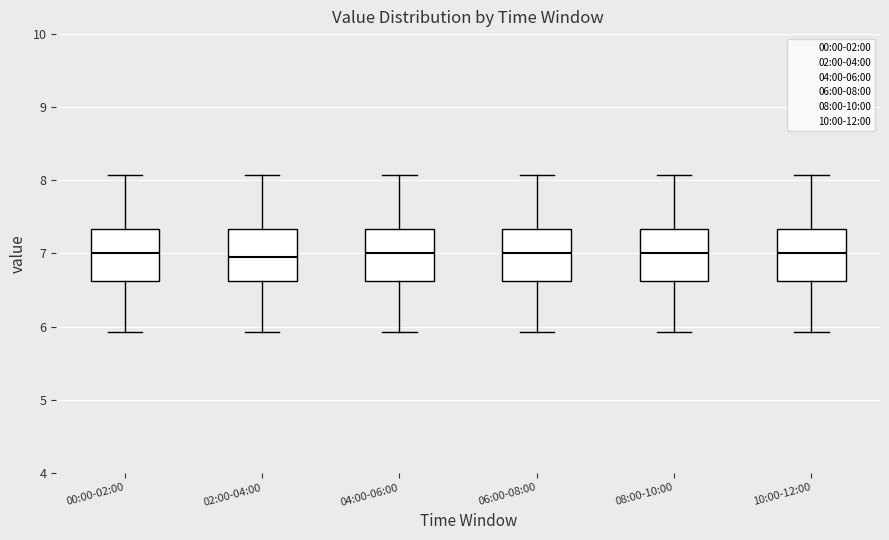

Reading left to right, transcribe this box plot: for each box, give where its median line is, the range the box spans, and where its two whiskers end, as read against the y-axis. The values are not printed on the chart, so give them approximately, as read against the axis.

00:00-02:00: median 7.0, box 6.6 to 7.3, whiskers 5.9 to 8.1
02:00-04:00: median 7.0, box 6.6 to 7.3, whiskers 5.9 to 8.1
04:00-06:00: median 7.0, box 6.6 to 7.3, whiskers 5.9 to 8.1
06:00-08:00: median 7.0, box 6.6 to 7.3, whiskers 5.9 to 8.1
08:00-10:00: median 7.0, box 6.6 to 7.3, whiskers 5.9 to 8.1
10:00-12:00: median 7.0, box 6.6 to 7.3, whiskers 5.9 to 8.1